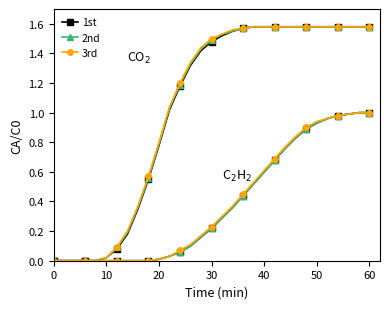

How many data points in 1st are less than 1?

11